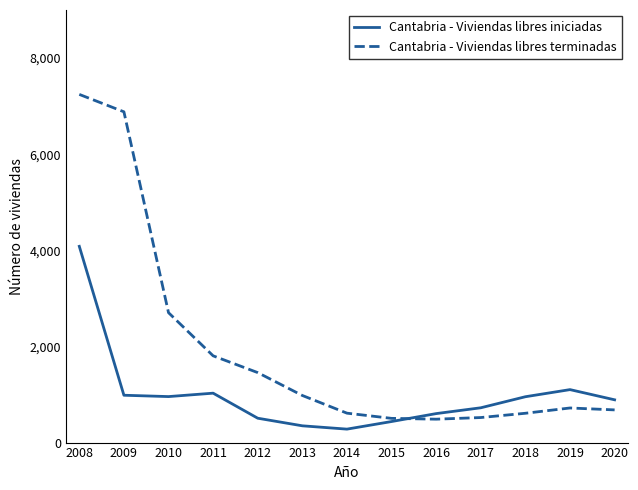

Is this an area chart (filled region under the line)?

No